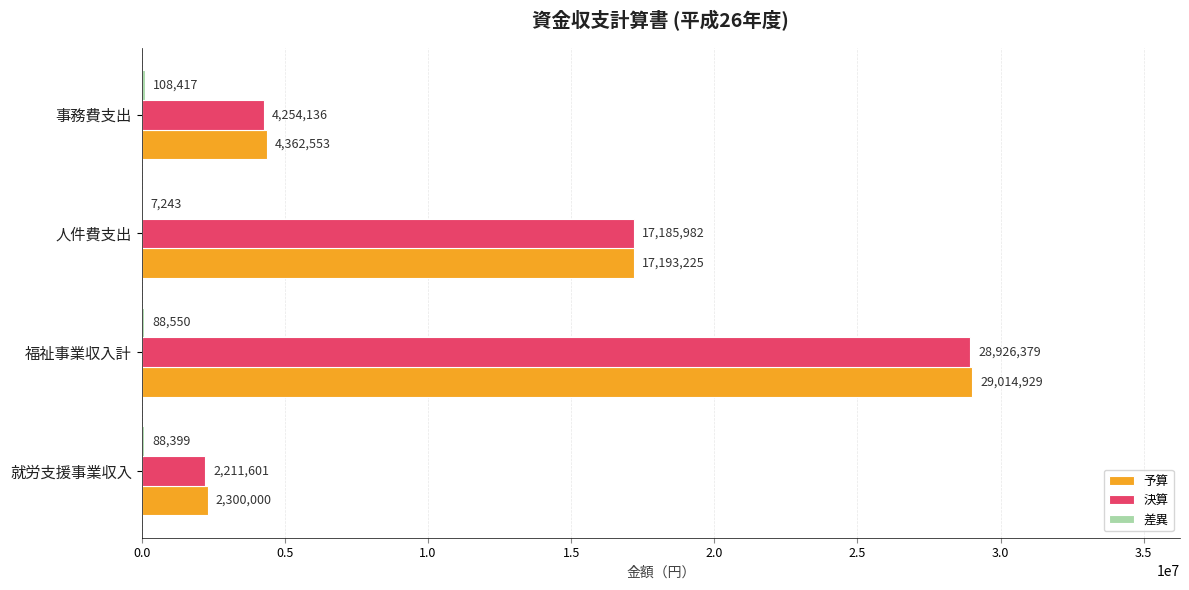

Is it true that 決算 equals 18320083 at 福祉事業収入計?

False